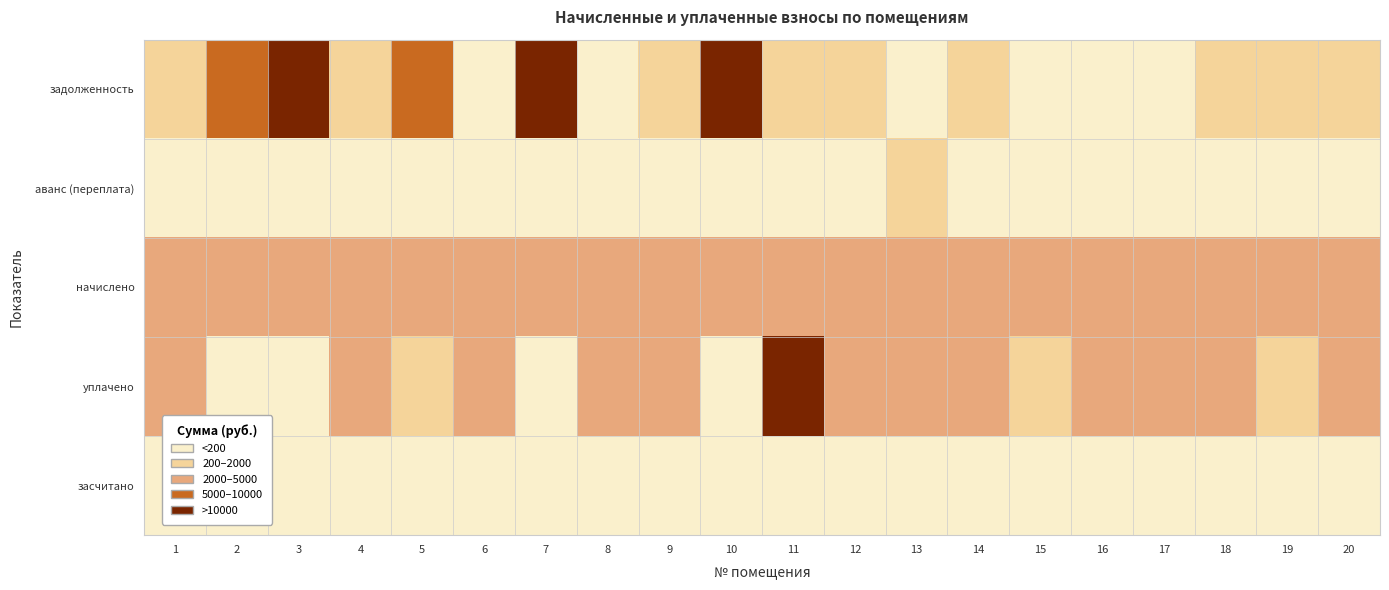

Which has a higher value, 3 or 19?

3